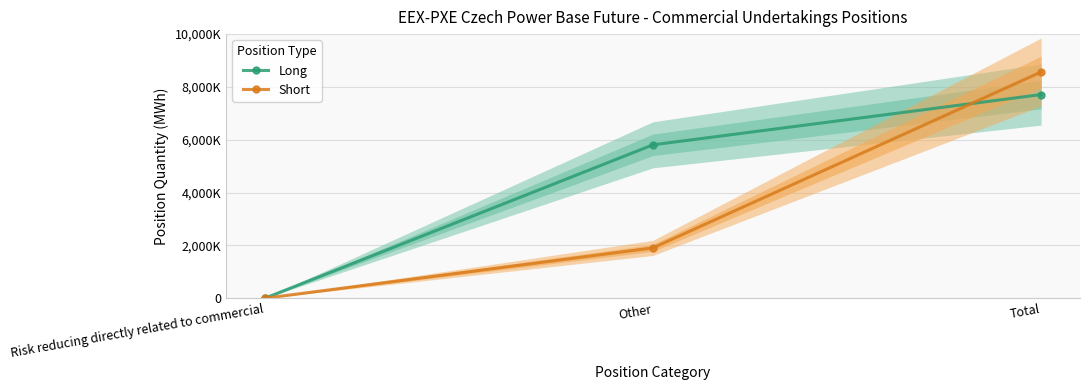

How many values in the Long series are below 5809047?

1